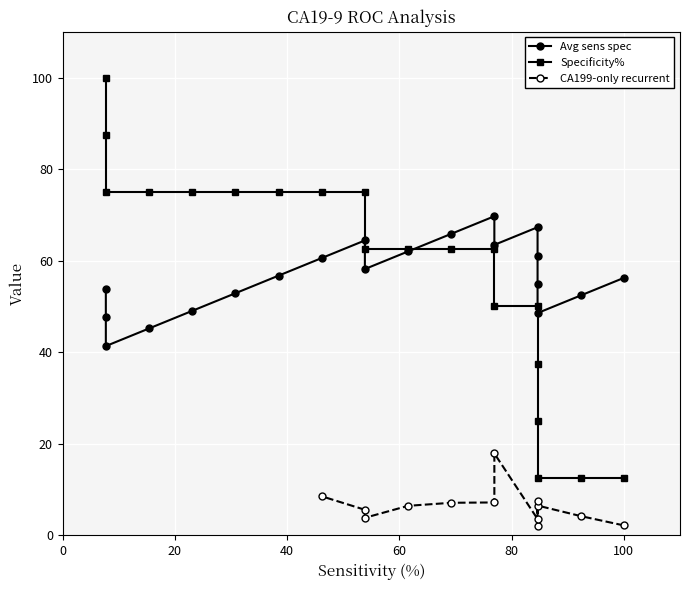

What is the difference between the values at 12 and 9?

15.4